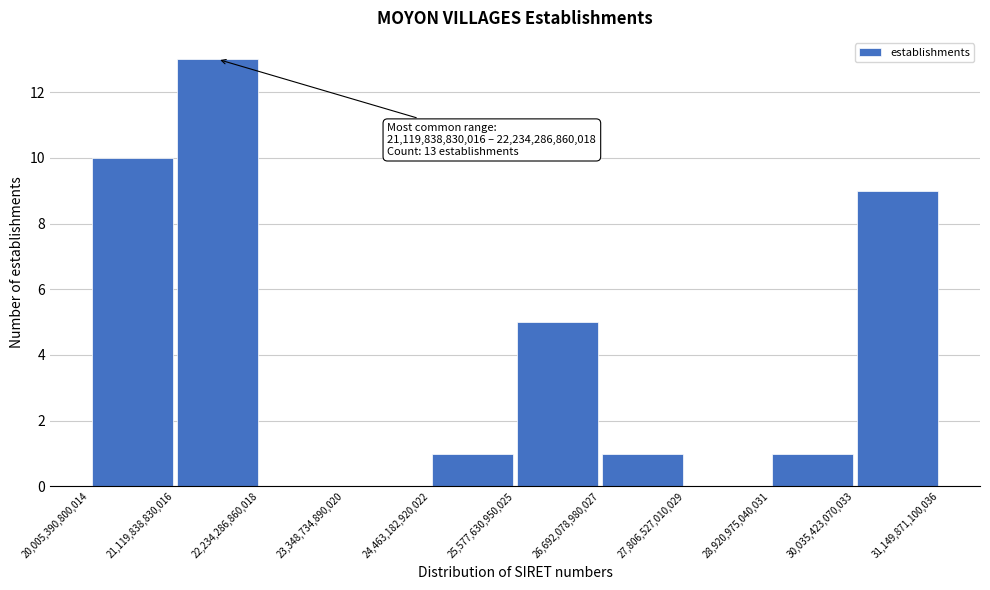

Which range on the x-axis has the tallest bar?

21,119,838,830,016 to 22,234,286,860,018